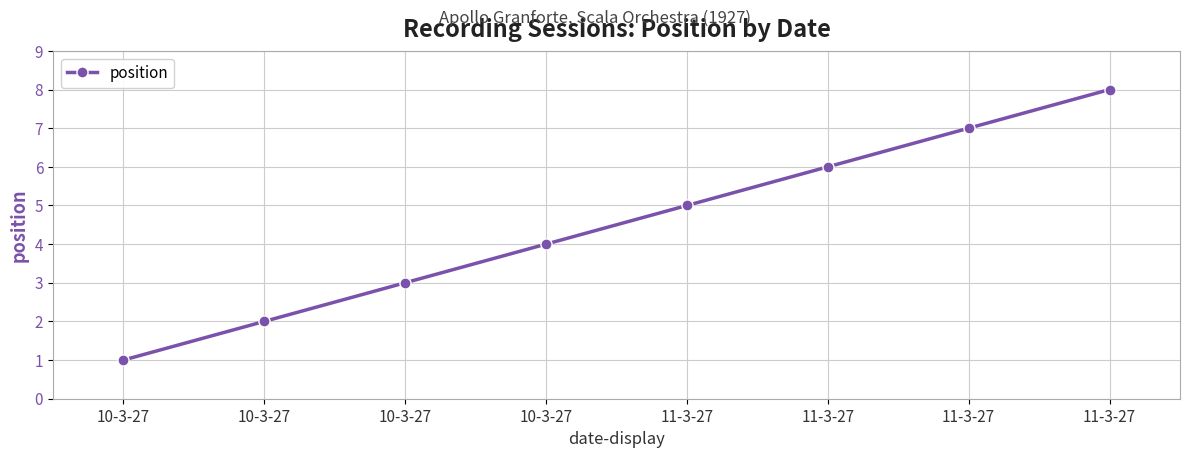

Count the number of categories in the chart.

8